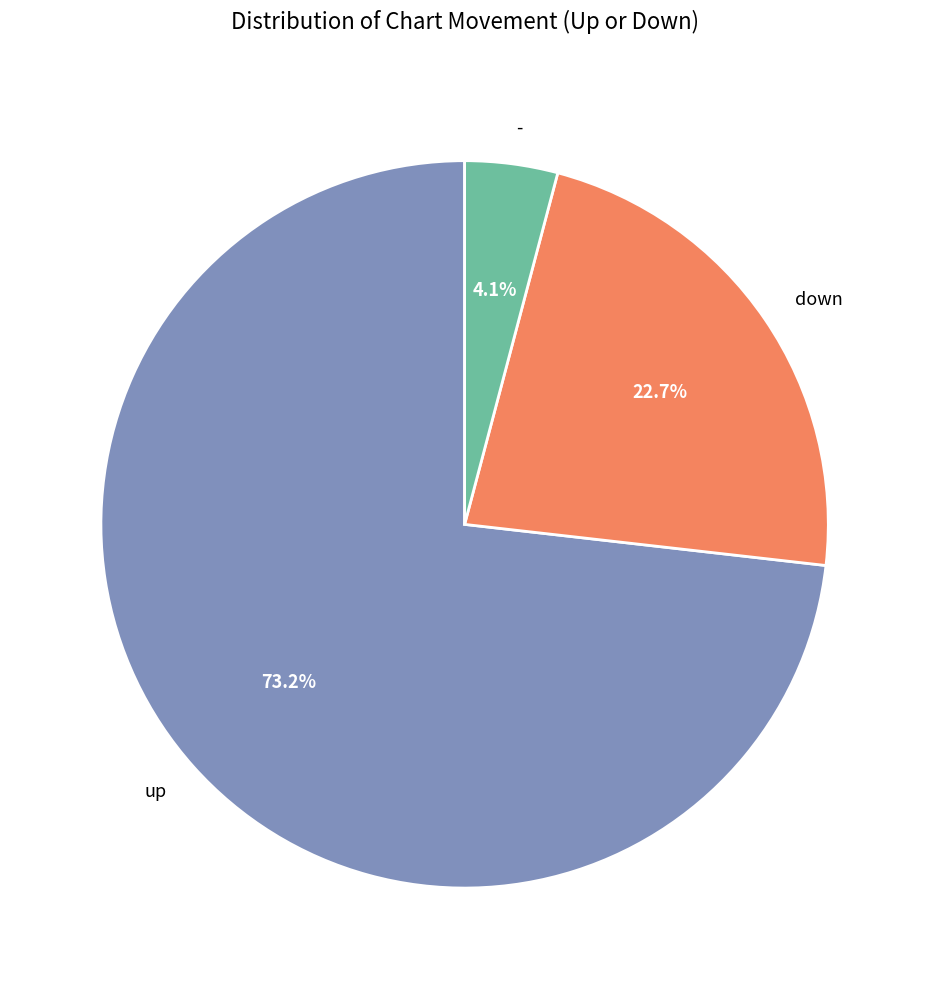

Which has a higher value, down or up?

up